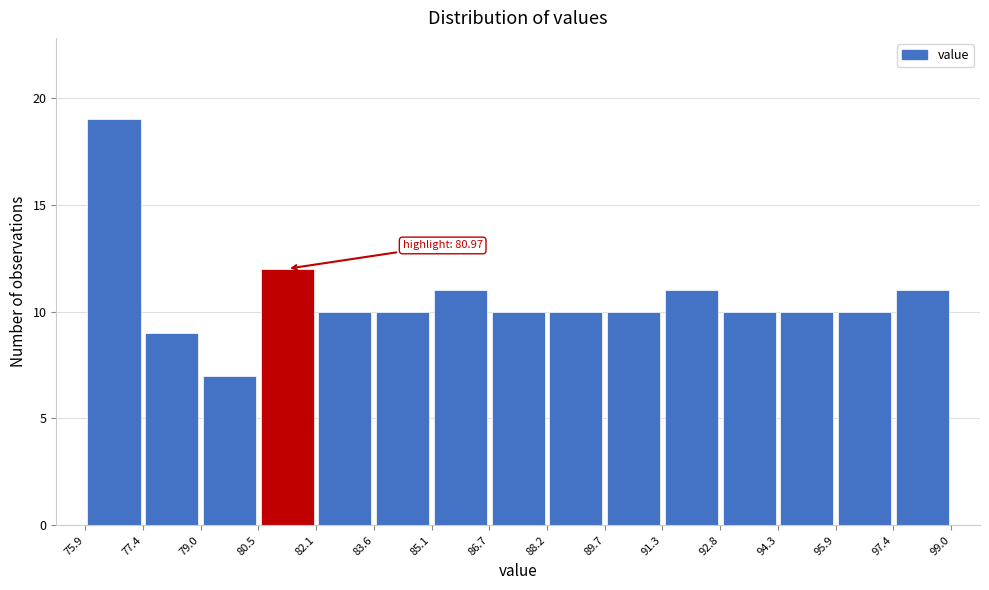

Over which range of the x-axis is the bar tallest?

75.9 to 77.4